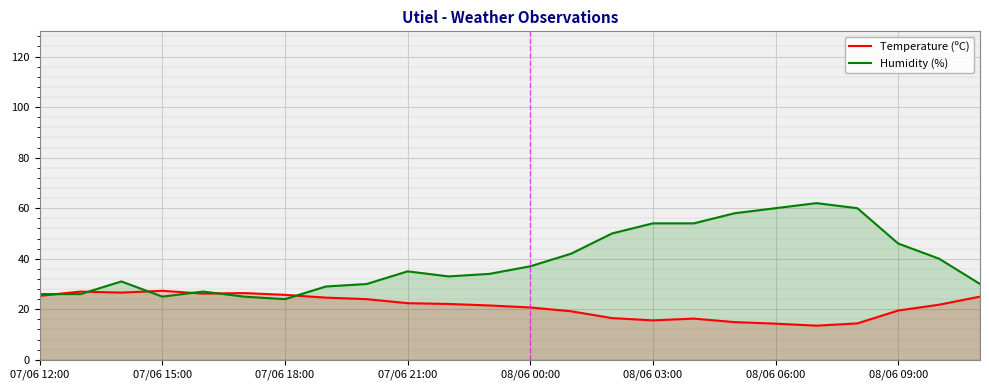

How many intersections are there between Humidity (%) and Temperature (ºC)?

6